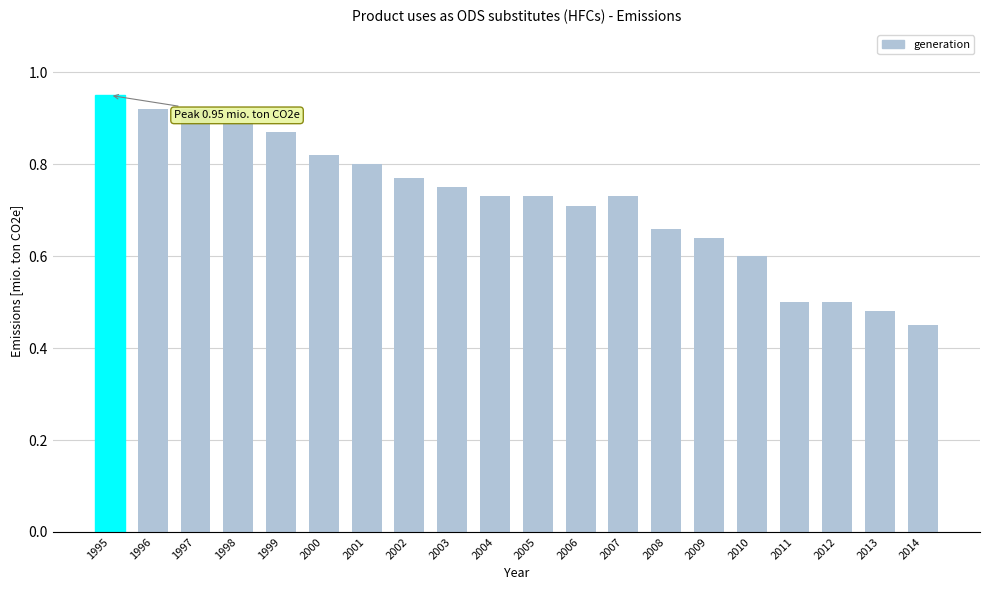

Between 2002 and 1995, which is larger?

1995